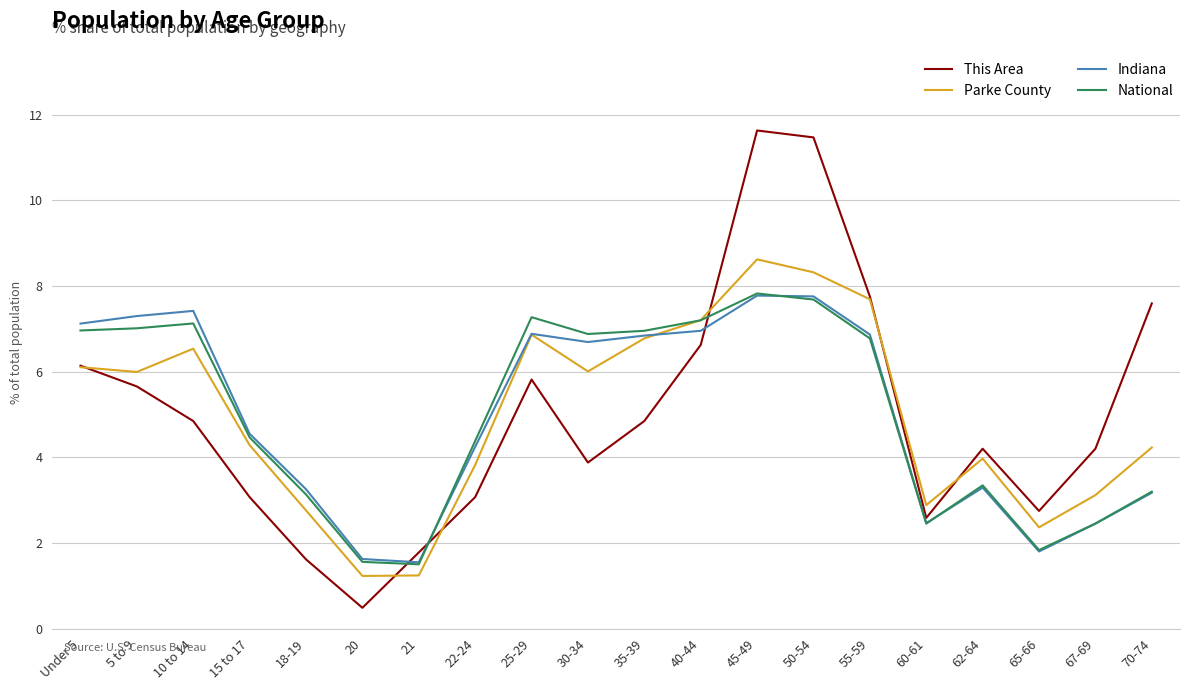

At which category does Parke County reach its first local valley?

5 to 9